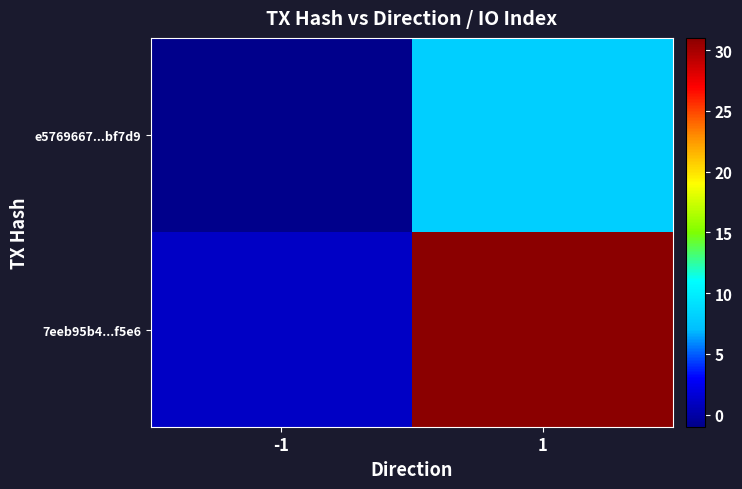

At how many categories does at least one series exceed 19?

1